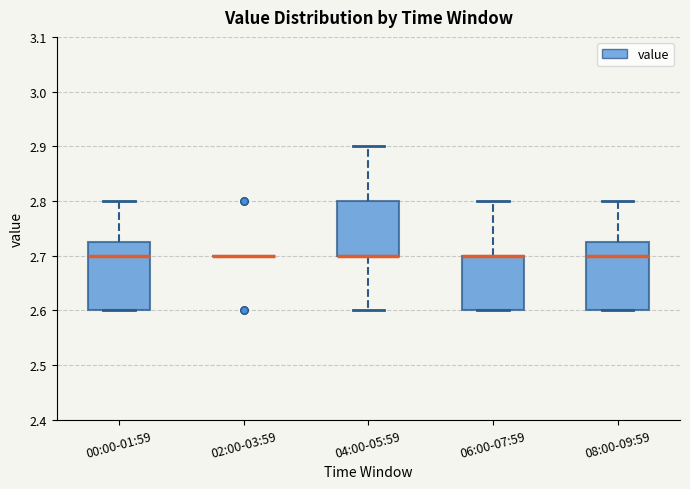

Where is the upper edge of the box for 00:00-01:59 on the y-axis? The values are not printed on the chart, so give them approximately, as read against the axis.

2.73